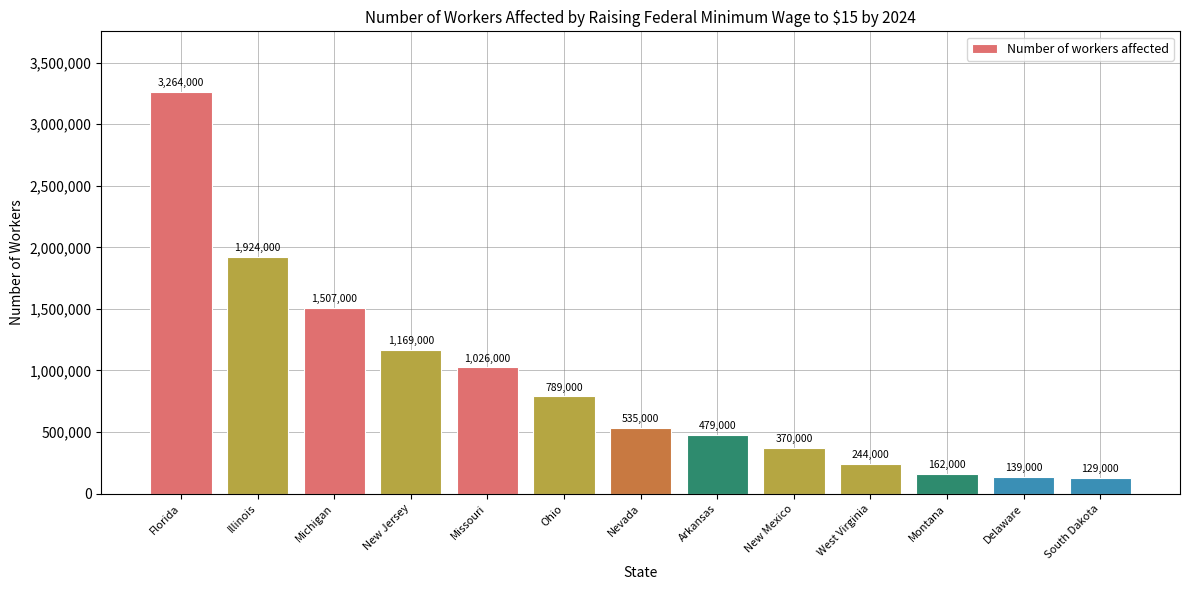

Which label corresponds to the smallest value in the chart?

South Dakota